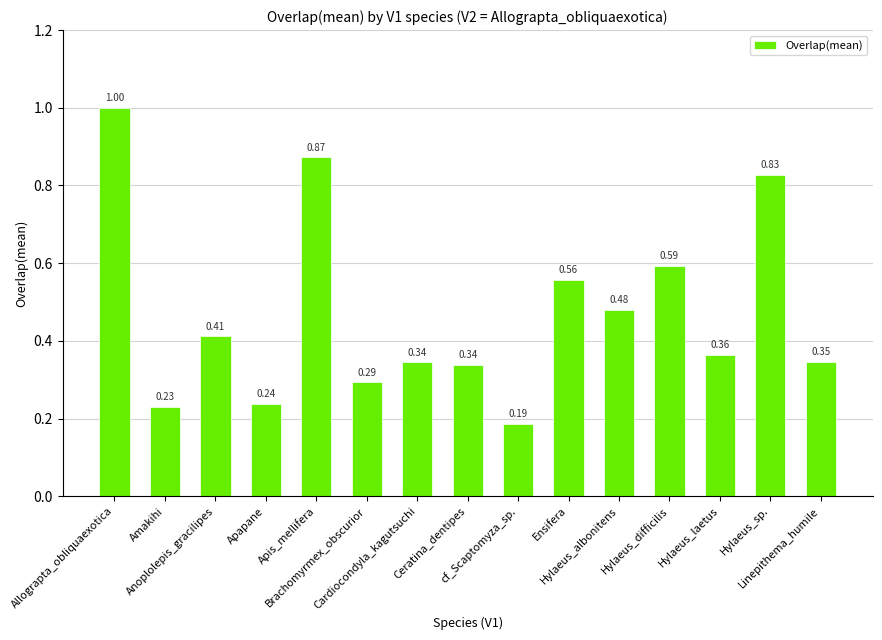

What is the difference between the second highest and minimum values?

0.7